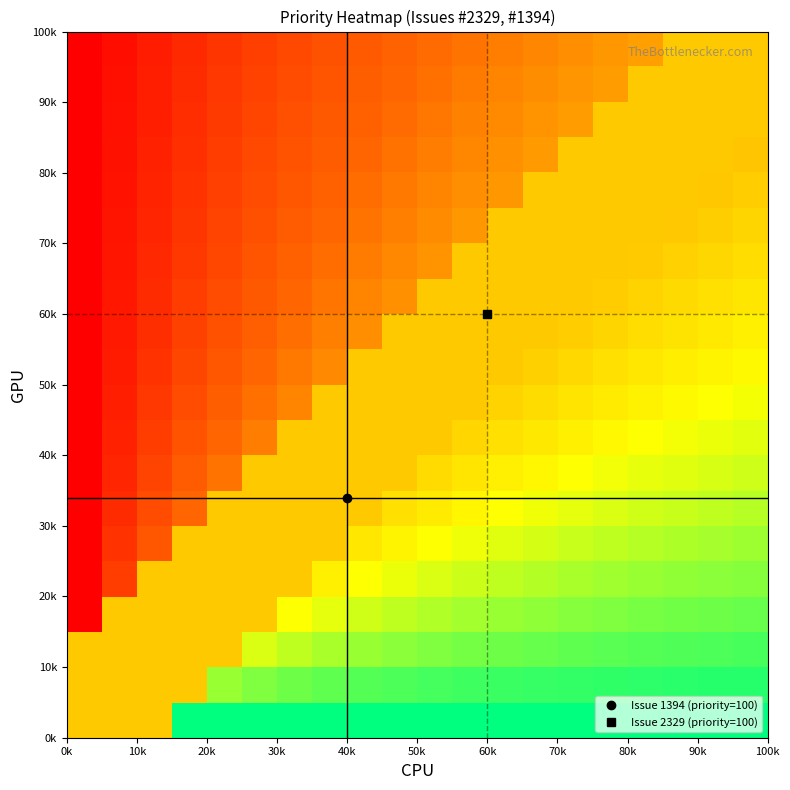

Count the number of data series in this chart.

20